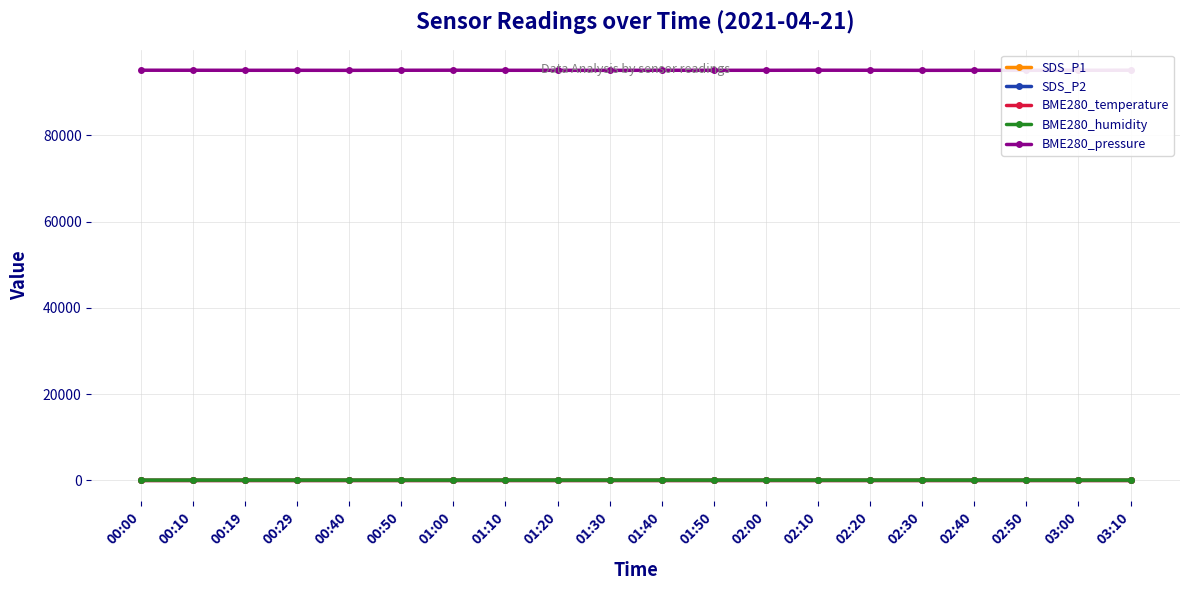

Reading left to right, transcribe all the data shown in this chart.

SDS_P1: 25.0	22.4	26.0	24.4	24.1	22.4	25.0	26.0	24.4	24.1	22.4	24.4	26.0	25.0	22.4	24.1	26.0	24.4	22.4	25.0
SDS_P2: 15.4	15.0	15.1	14.8	14.5	15.0	15.4	15.1	14.8	14.5	15.0	14.8	15.1	15.4	15.0	14.5	15.1	14.8	15.0	15.4
BME280_temperature: 2.8	2.6	2.6	2.5	2.5	2.6	2.8	2.6	2.5	2.5	2.6	2.5	2.6	2.8	2.6	2.5	2.6	2.5	2.6	2.8
BME280_humidity: 77.6	77.9	78.0	77.9	77.8	77.9	77.6	78.0	77.9	77.8	77.9	77.9	78.0	77.6	77.9	77.8	78.0	77.9	77.9	77.6
BME280_pressure: 95092.9	95084.9	95076.0	95075.1	95064.6	95084.9	95092.9	95076.0	95075.1	95064.6	95084.9	95075.1	95076.0	95092.9	95084.9	95064.6	95076.0	95075.1	95084.9	95092.9